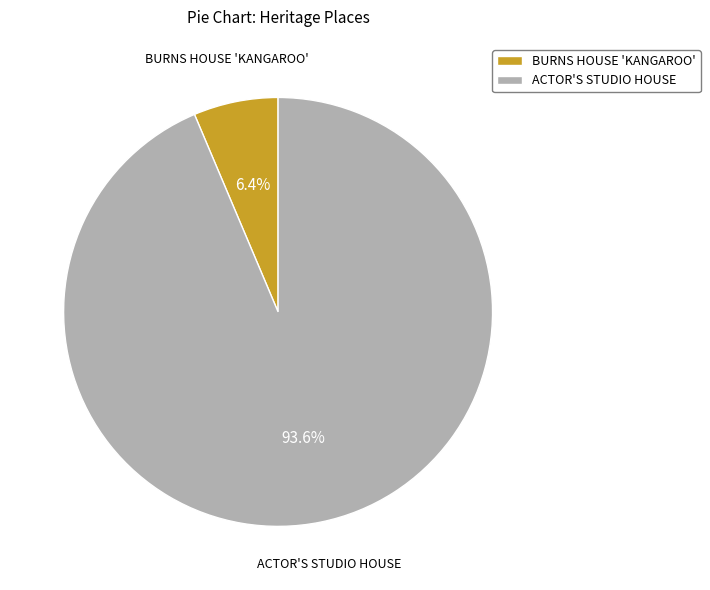

Between ACTOR'S STUDIO HOUSE and BURNS HOUSE 'KANGAROO', which is larger?

ACTOR'S STUDIO HOUSE